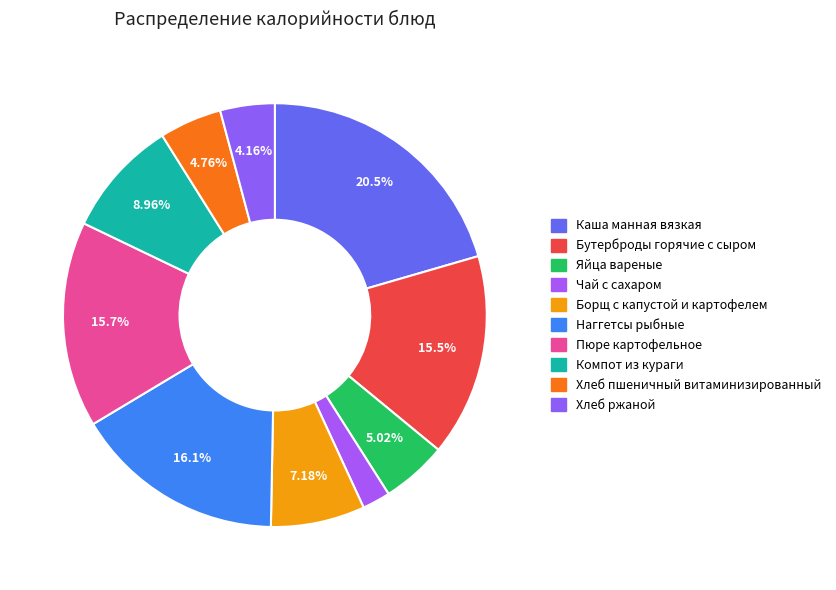

How many slices are in this pie chart?

10